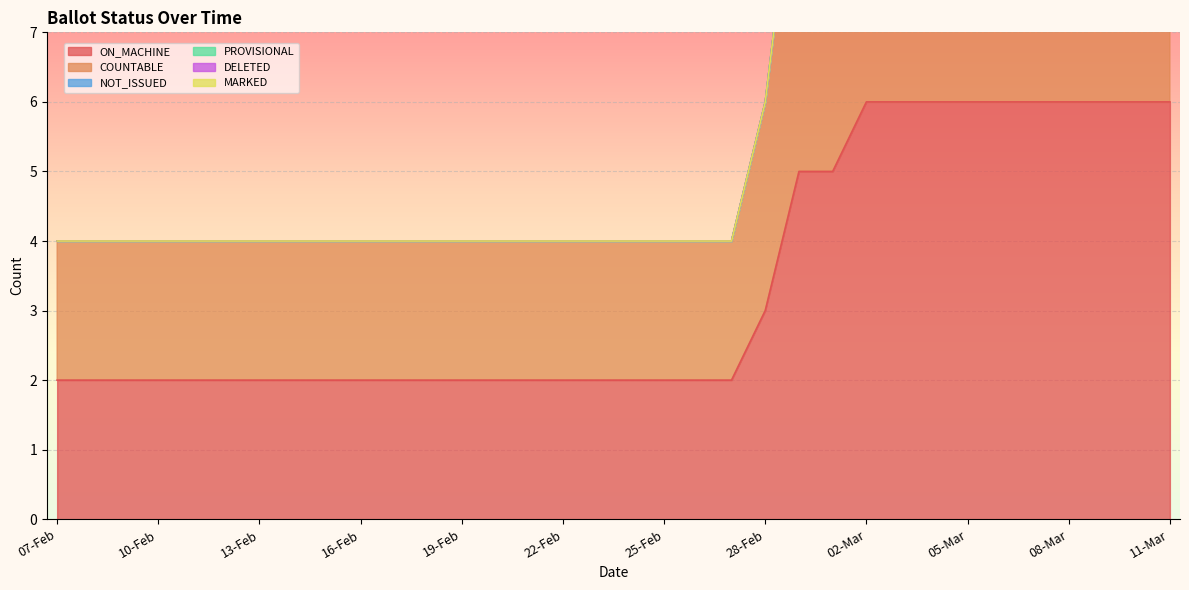

Is it true that DELETED equals 0 at 29-Feb?

True